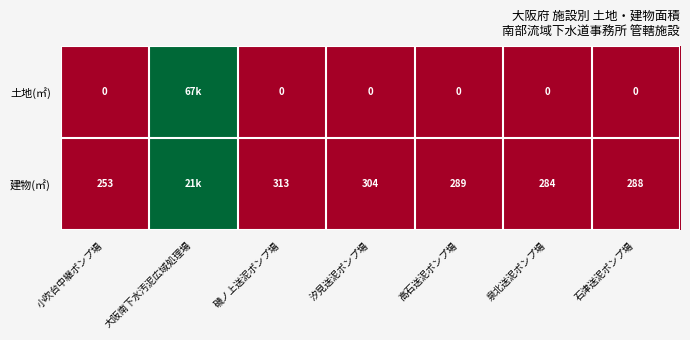

Rank the series at 高石送泥ポンプ場 from highest to lowest value.

建物(㎡), 土地(㎡)